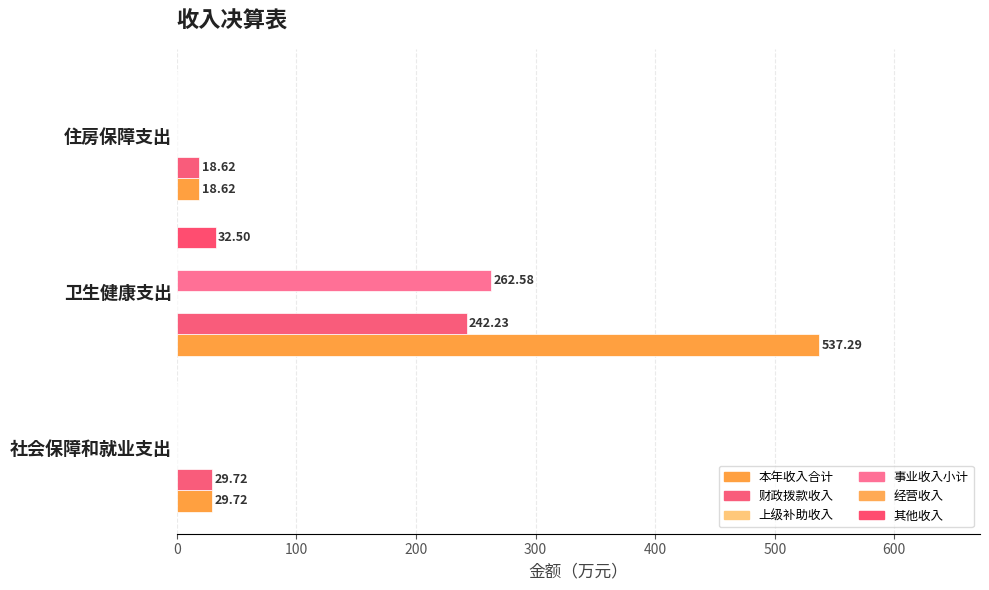

What are all the series names shown in the legend?

本年收入合计, 财政拨款收入, 上级补助收入, 事业收入小计, 经营收入, 其他收入